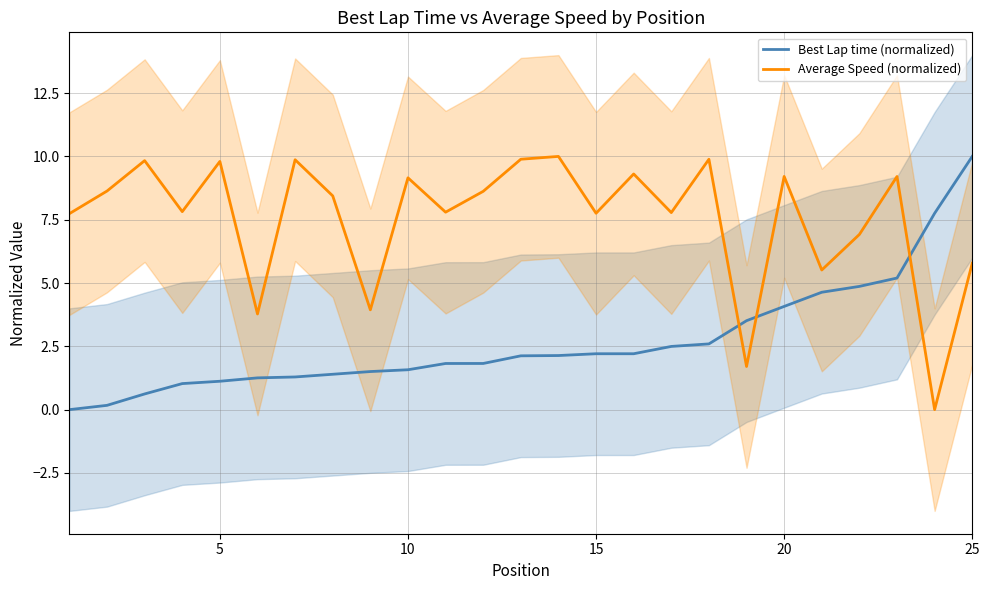

After their last crossing, which series has the higher values: Average Speed (normalized) or Best Lap time (normalized)?

Best Lap time (normalized)